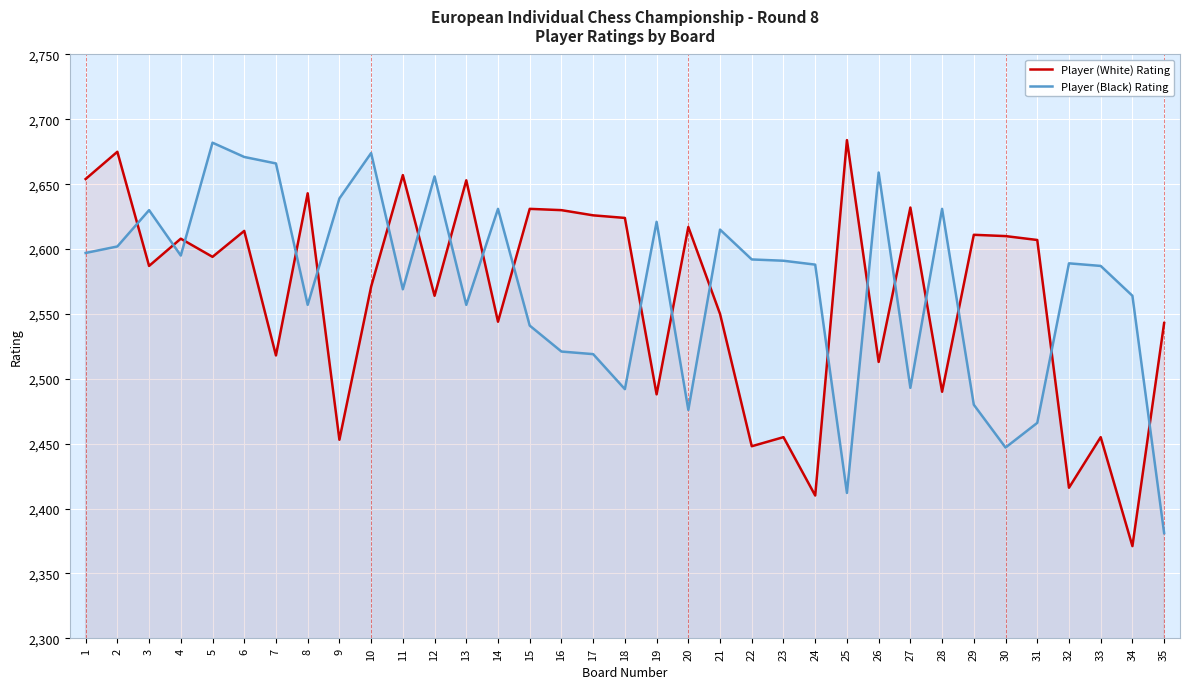

Is it true that Player (White) Rating equals 603 at 18?

False